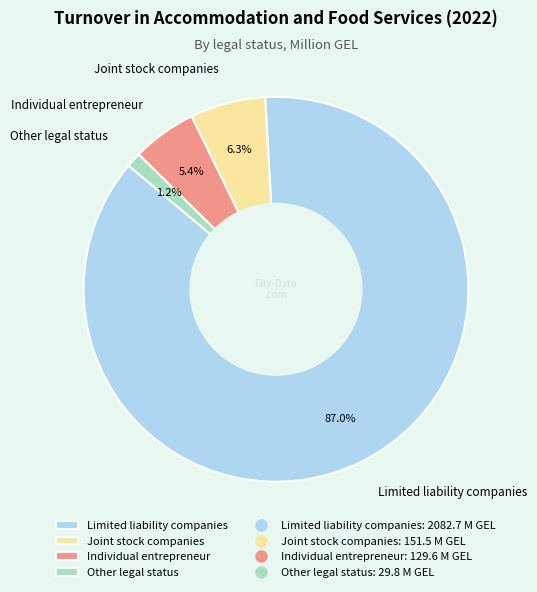

To the nearest percent, what percentage of the pie is Joint stock companies?

6%